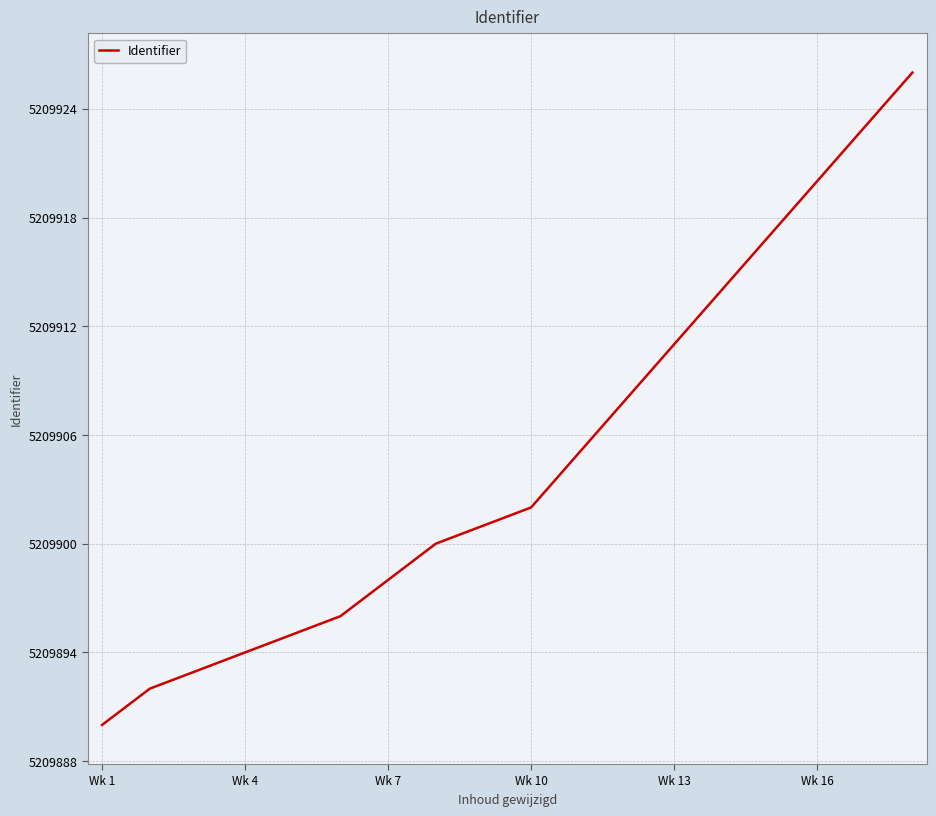

What is the difference between the maximum and minimum values?

36